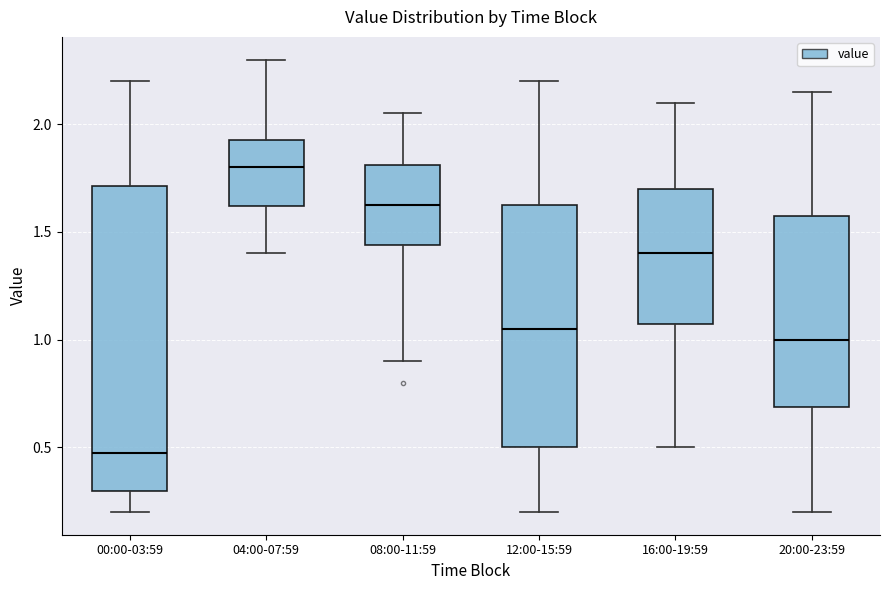

Reading left to right, transcribe this box plot: for each box, give where its median line is, the range the box spans, and where its two whiskers end, as read against the y-axis. The values are not printed on the chart, so give them approximately, as read against the axis.

00:00-03:59: median 0.50, box 0.30 to 1.70, whiskers 0.20 to 2.20
04:00-07:59: median 1.80, box 1.60 to 1.95, whiskers 1.40 to 2.30
08:00-11:59: median 1.65, box 1.45 to 1.80, whiskers 0.90 to 2.05
12:00-15:59: median 1.05, box 0.50 to 1.65, whiskers 0.20 to 2.20
16:00-19:59: median 1.40, box 1.10 to 1.70, whiskers 0.50 to 2.10
20:00-23:59: median 1.00, box 0.70 to 1.60, whiskers 0.20 to 2.15